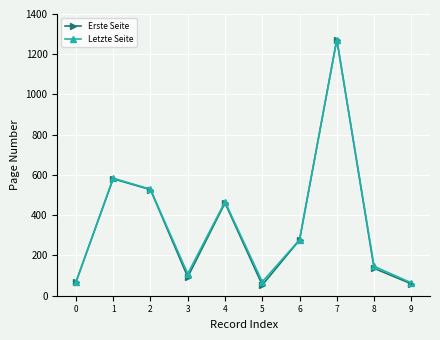

What is the value of the Letzte Seite point at the 7th from the left?

278